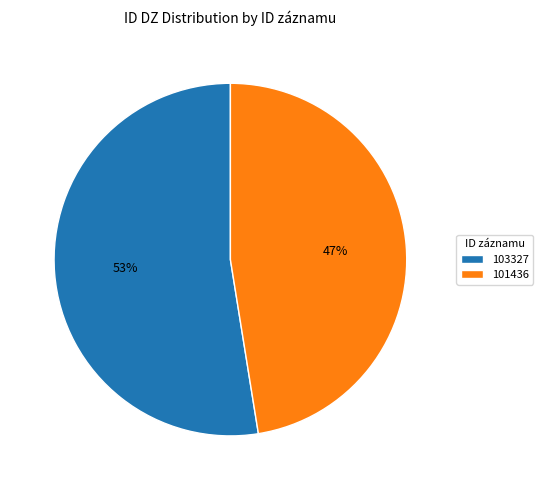

Combined, do 101436 and 103327 account for over 50%?

Yes